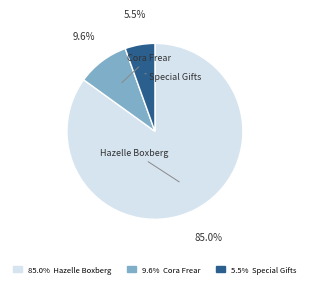

To the nearest percent, what is the average slice percentage?

33%